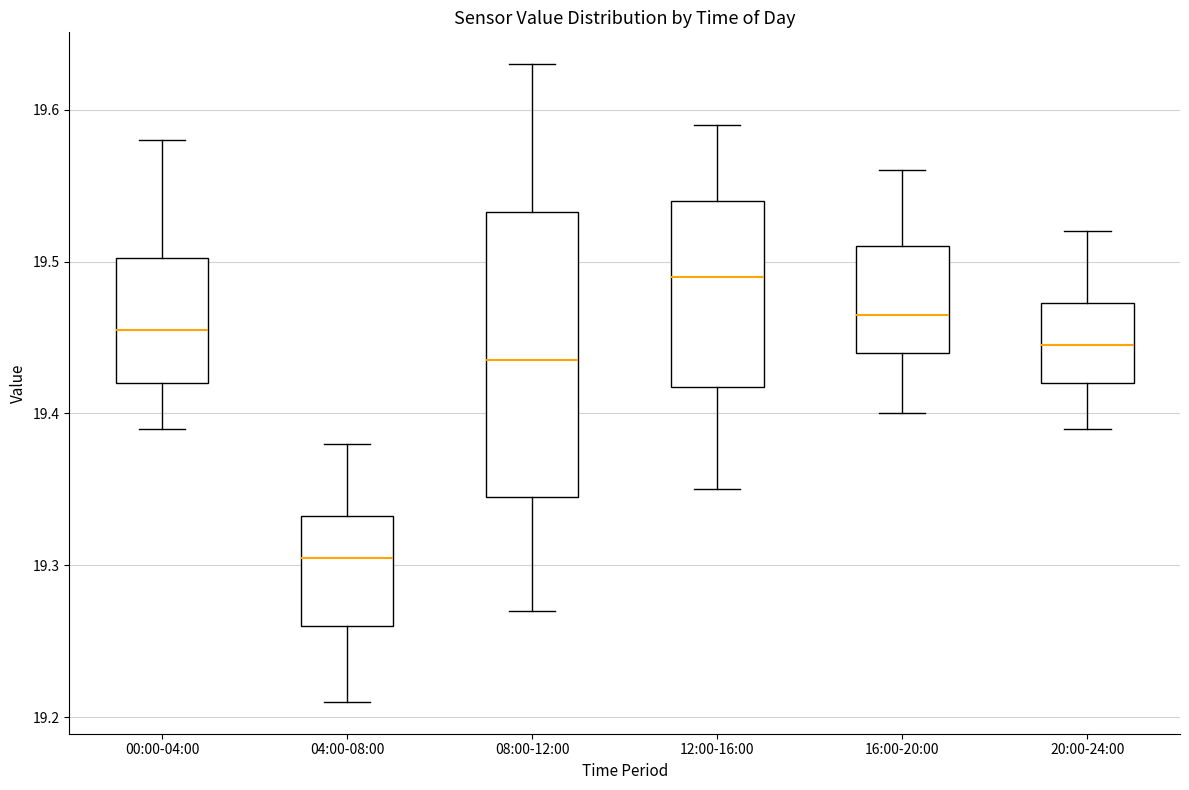

Which box's median line is the highest?

12:00-16:00